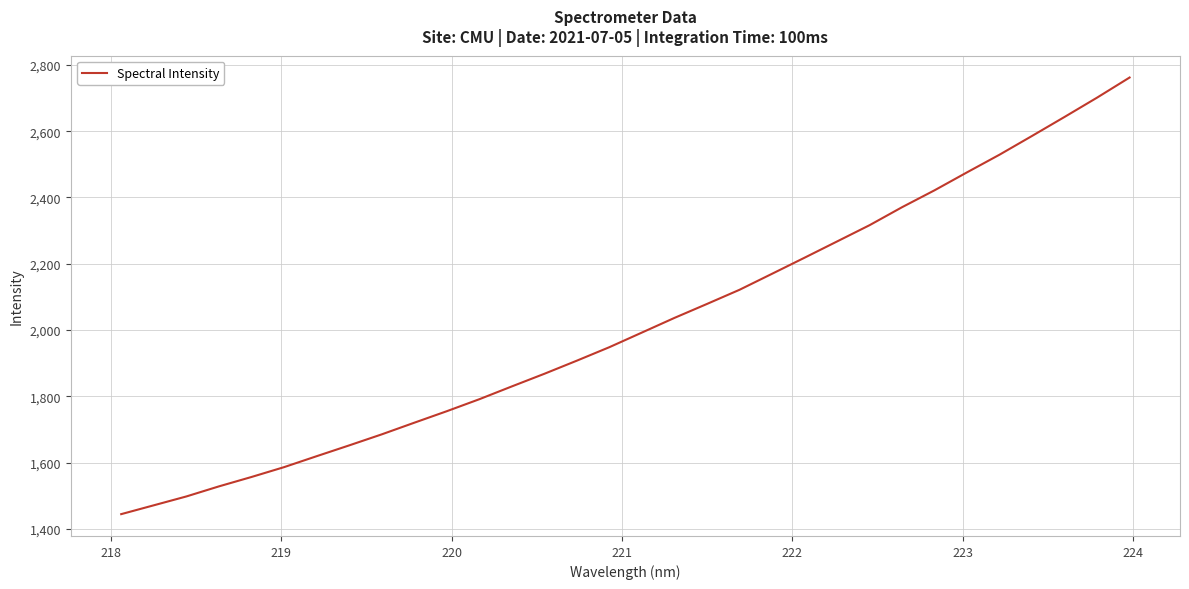

What is the maximum value shown in the chart?

2761.8